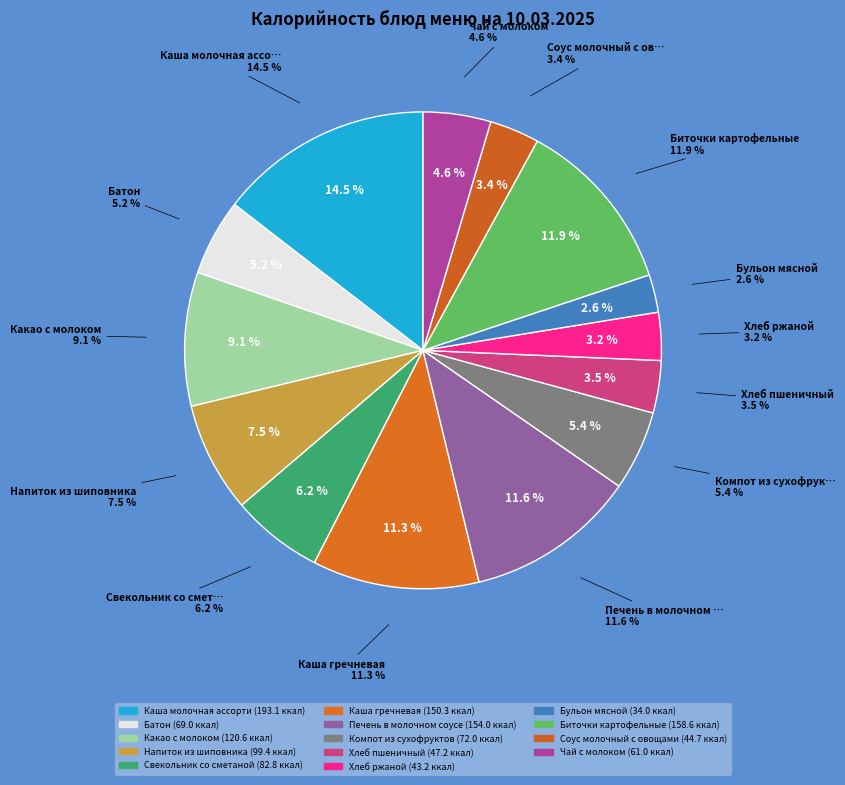

To the nearest percent, what is the difference between the largest and smallest slice percentages?

12%